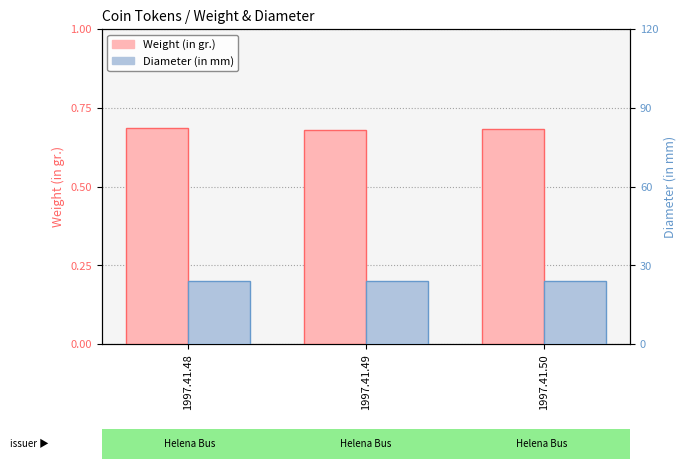

What is the difference between the highest and lowest values at 1997.41.48?

23.3